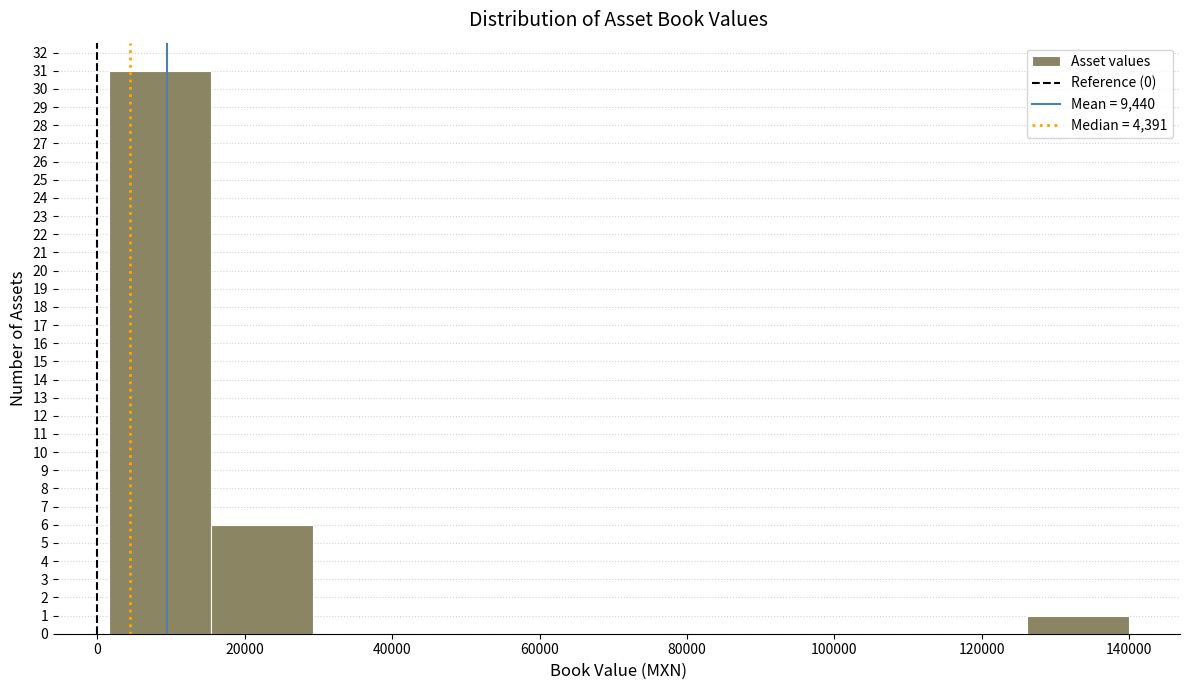

Over which range of the x-axis is the bar tallest?

2000 to 16000